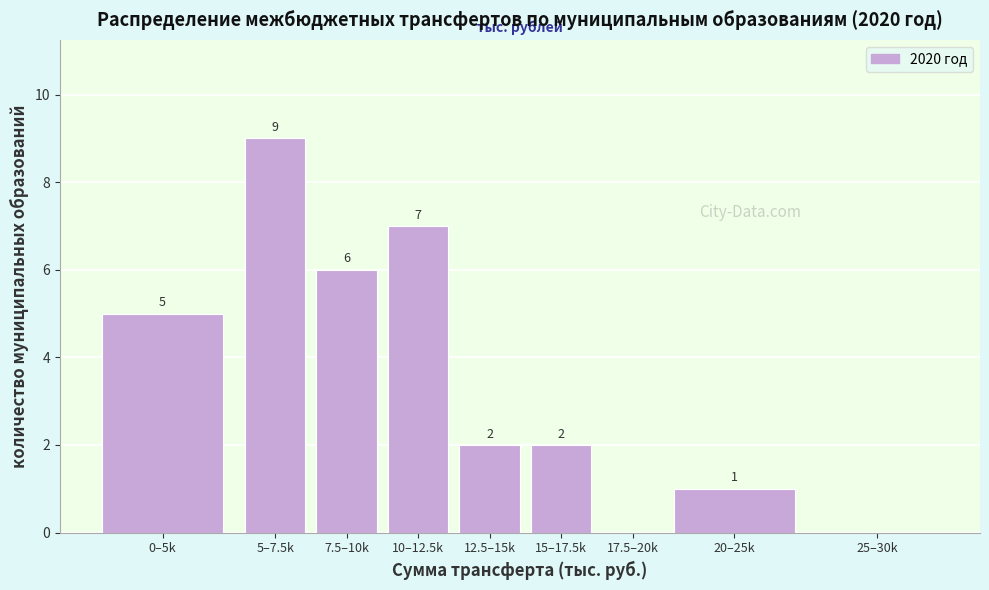

Reading left to right, list all the values displayed in this chart.

0–5k=5	5–7.5k=9	7.5–10k=6	10–12.5k=7	12.5–15k=2	15–17.5k=2	17.5–20k=0	20–25k=1	25–30k=0